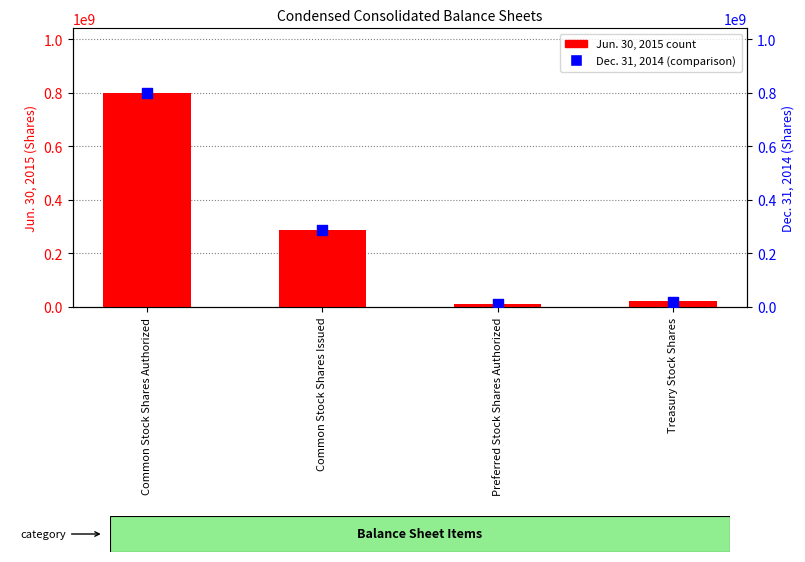

At which category is the sum across all series the highest?

Common Stock Shares Authorized